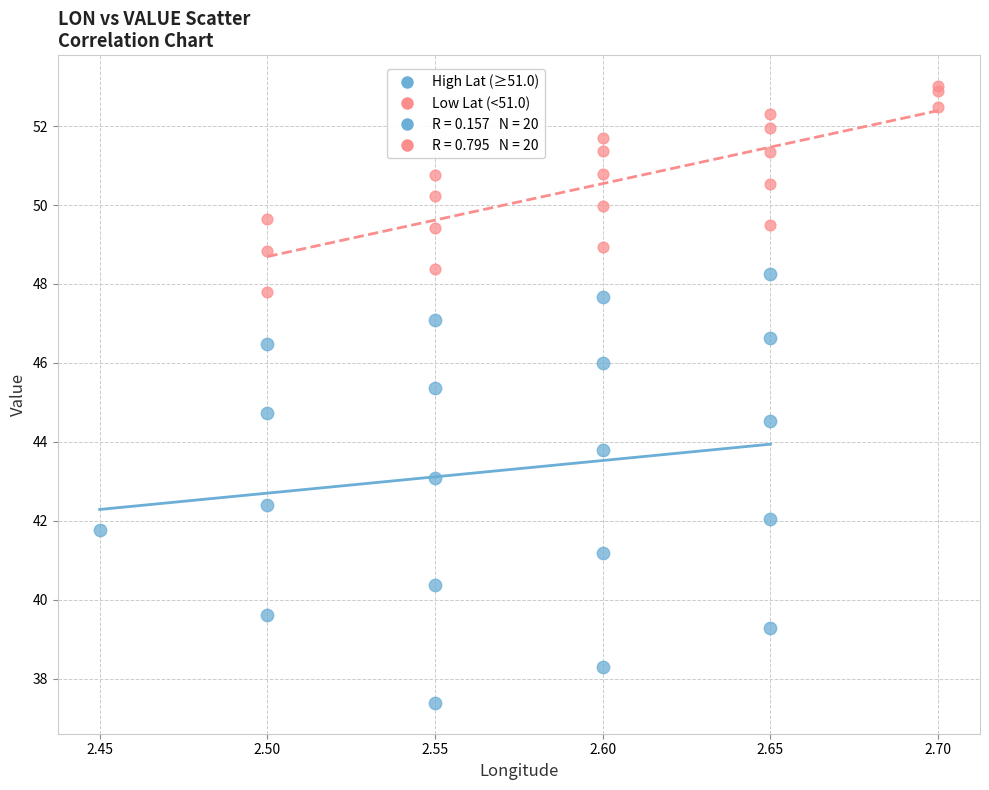

Which series reaches the minimum Y coordinate?

High Lat (≥51.0)